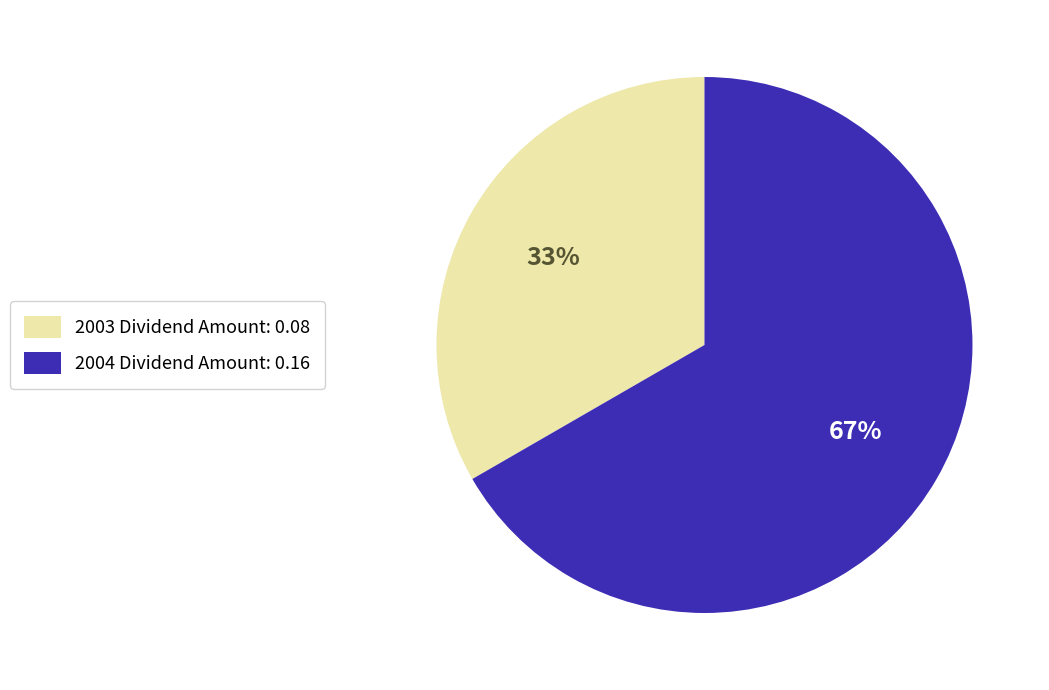

True or false: 2003 accounts for 27% of the total.

False